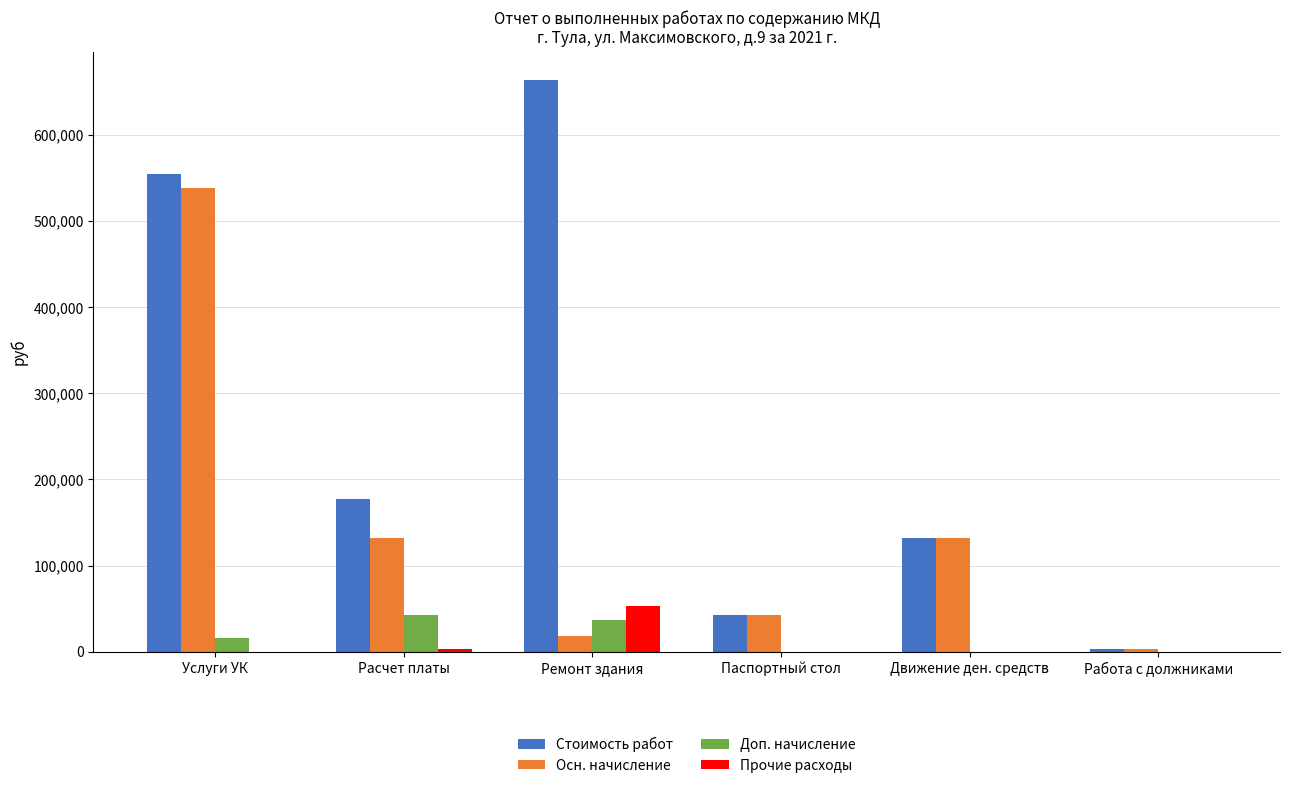

What is the total value across all series at Ремонт здания?

770934.1